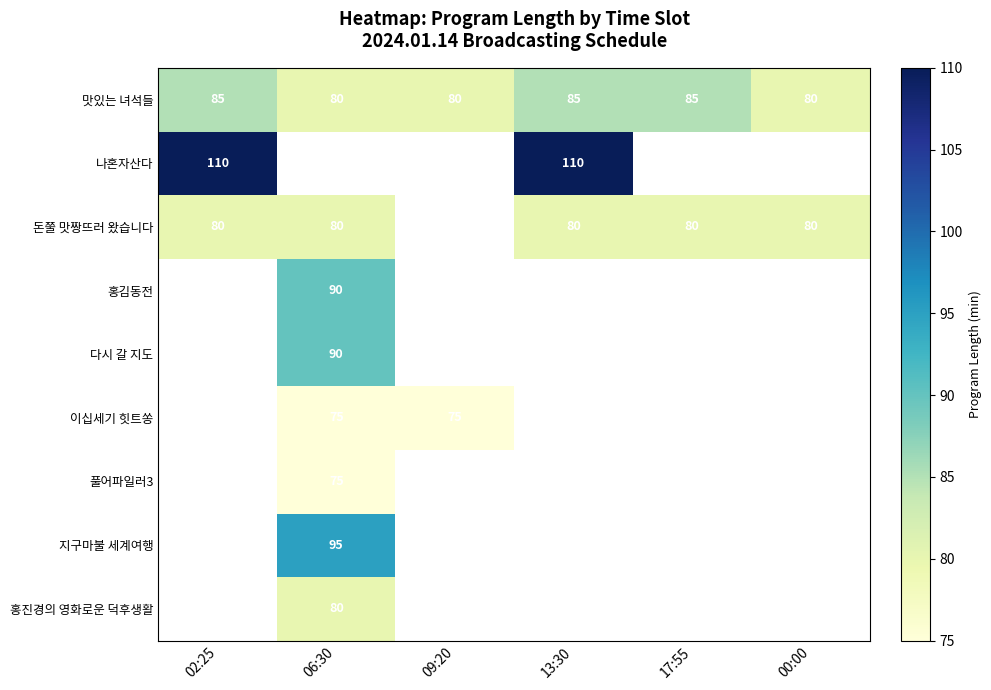

What is the difference between the maximum and minimum values in the 맛있는 녀석들 series?

5